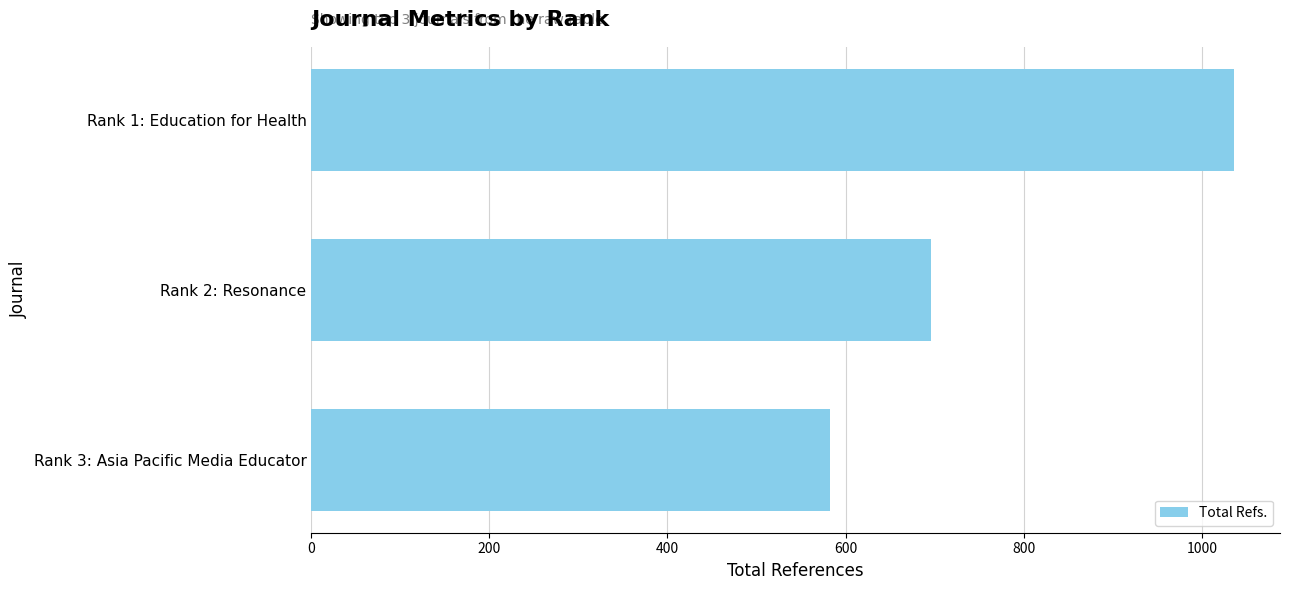

What is the label of the 2nd bar from the bottom?

Rank 2: Resonance